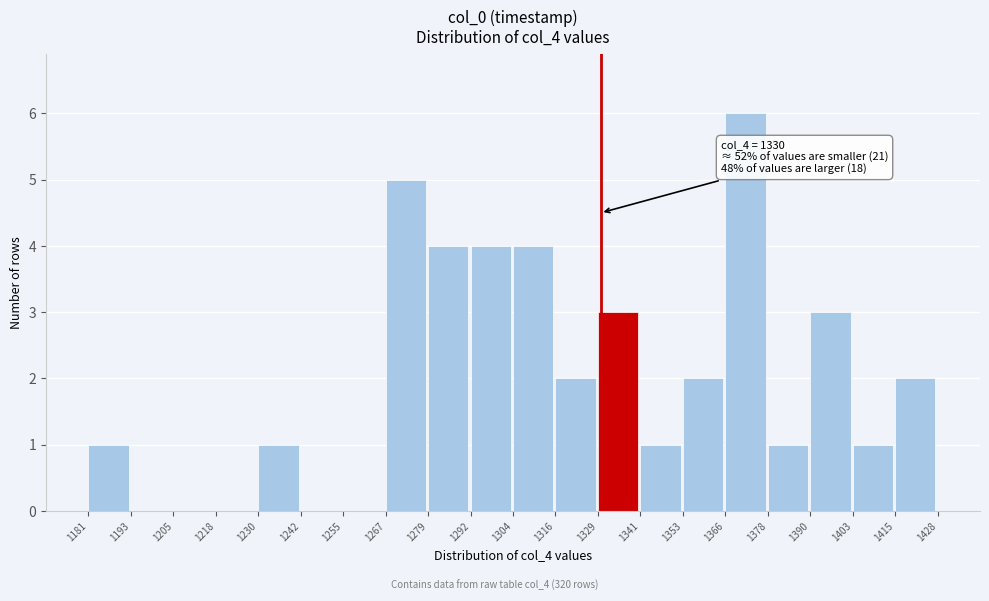

Which range on the x-axis has the tallest bar?

1366 to 1378